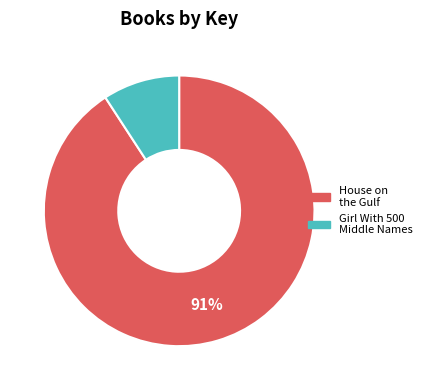

To the nearest percent, what is the combined percentage of Girl With 500 Middle Names and House on the Gulf?

100%